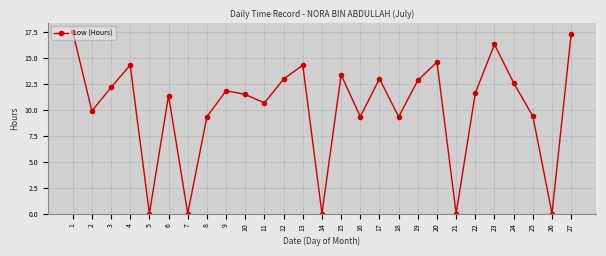

What is the difference between the values at 24 and 17?

0.4